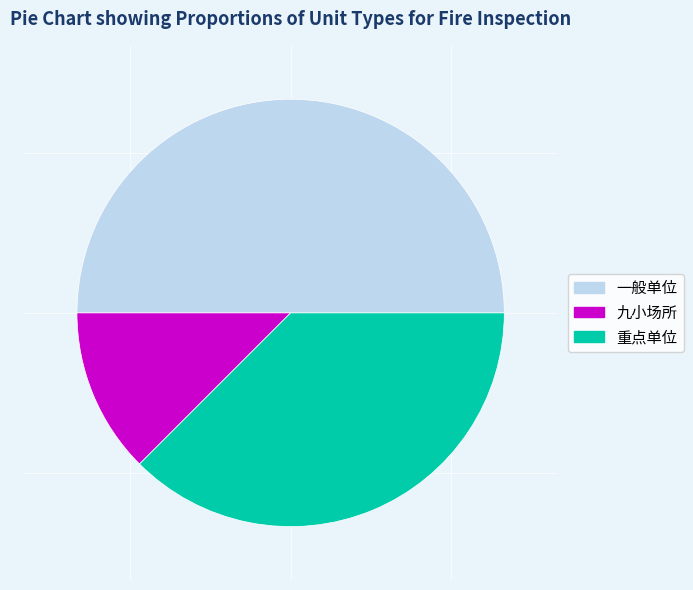

Which category has the biggest portion of the pie?

一般单位